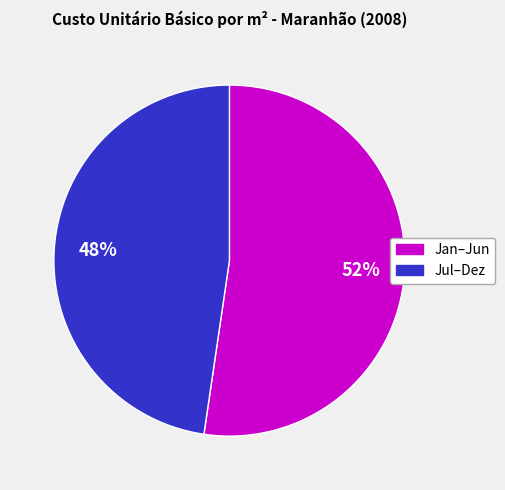

How many segments does this pie chart have?

2